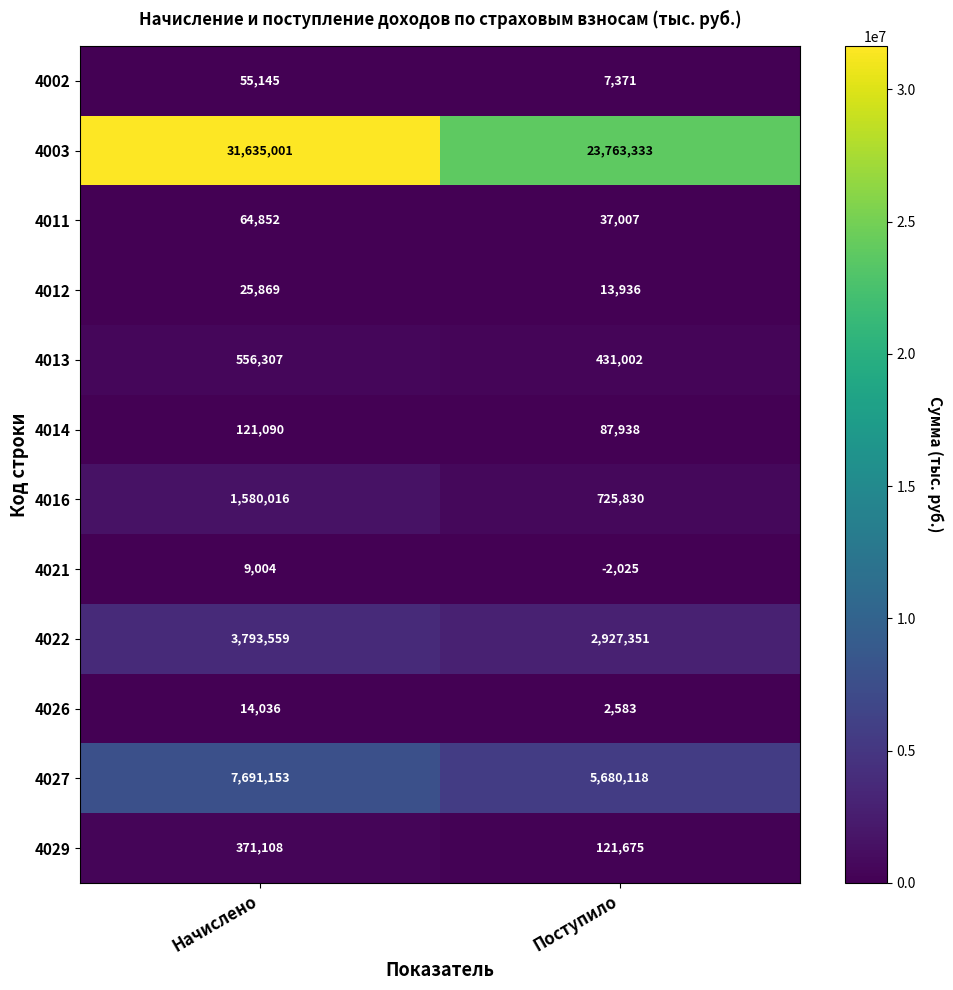

Reading left to right, transcribe all the data shown in this chart.

4002: 55145	7371
4003: 31635001	23763333
4011: 64852	37007
4012: 25869	13936
4013: 556307	431002
4014: 121090	87938
4016: 1580016	725830
4021: 9004	-2025
4022: 3793559	2927351
4026: 14036	2583
4027: 7691153	5680118
4029: 371108	121675